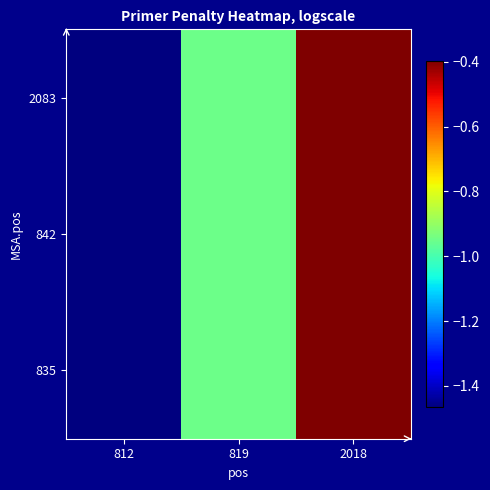

List the series in order of their peak value, lowest first.

835, 842, 2083